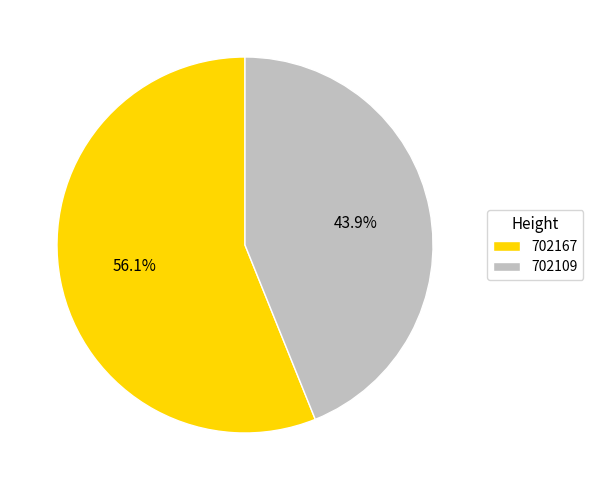

Which has a higher value, 702167 or 702109?

702167